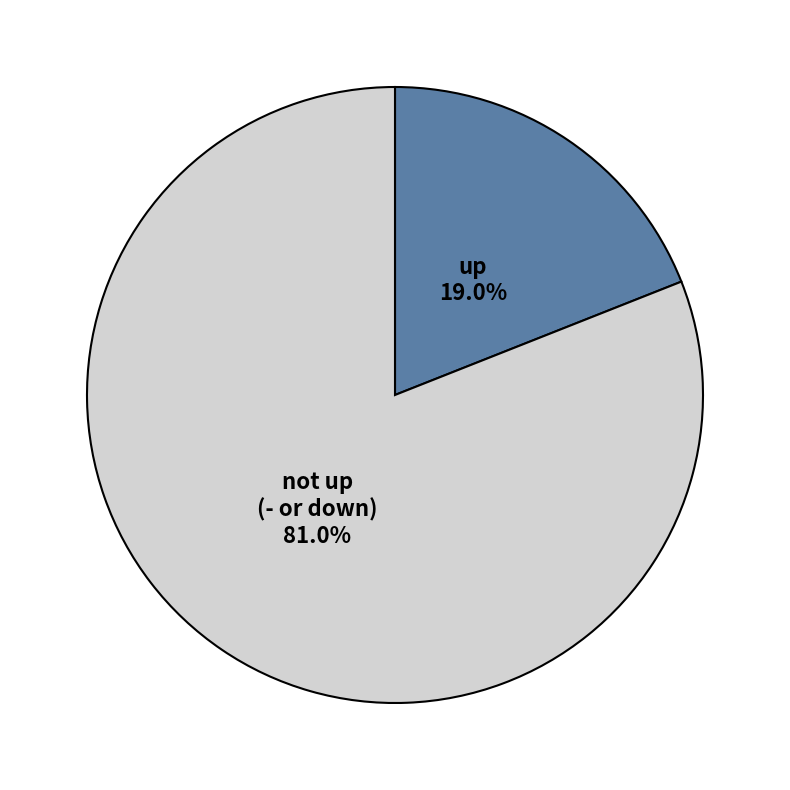

To the nearest percent, what is the difference between the largest and smallest slice percentages?

62%